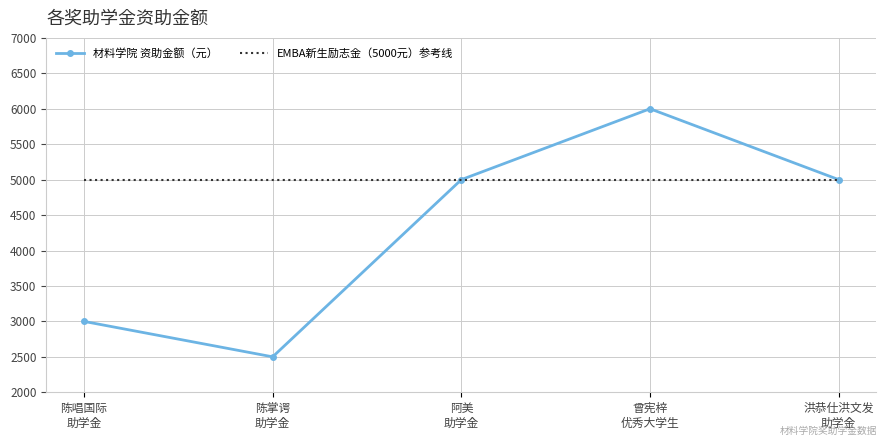

List the series in order of their peak value, lowest first.

EMBA新生励志金（5000元）参考线, 材料学院 资助金额（元）